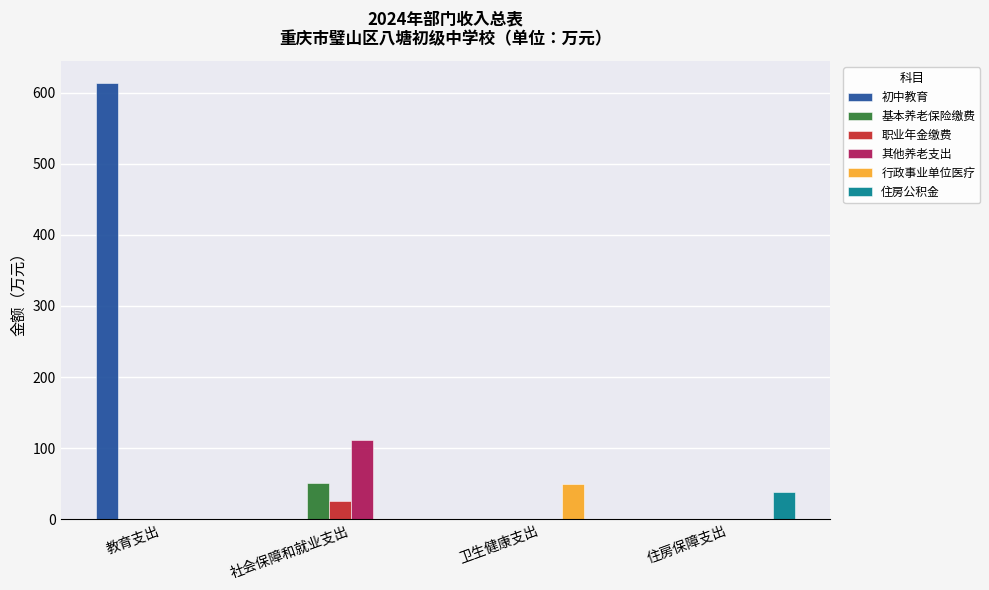

Which series changed the most between 社会保障和就业支出 and 住房保障支出?

其他养老支出